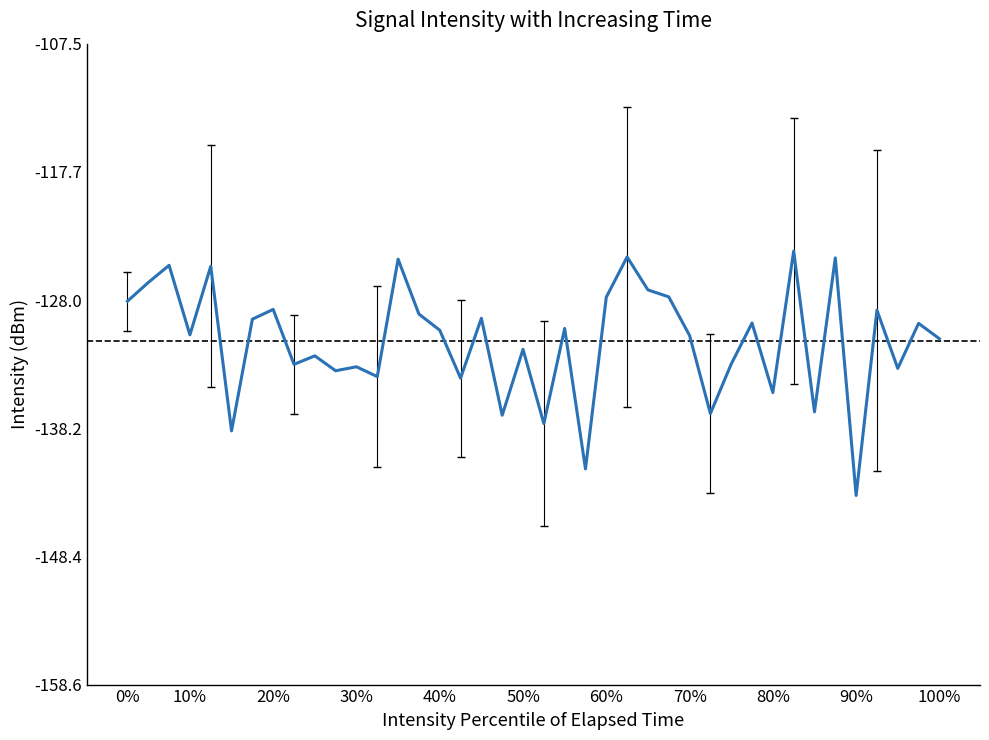

What is the difference between the maximum and minimum values?

19.5